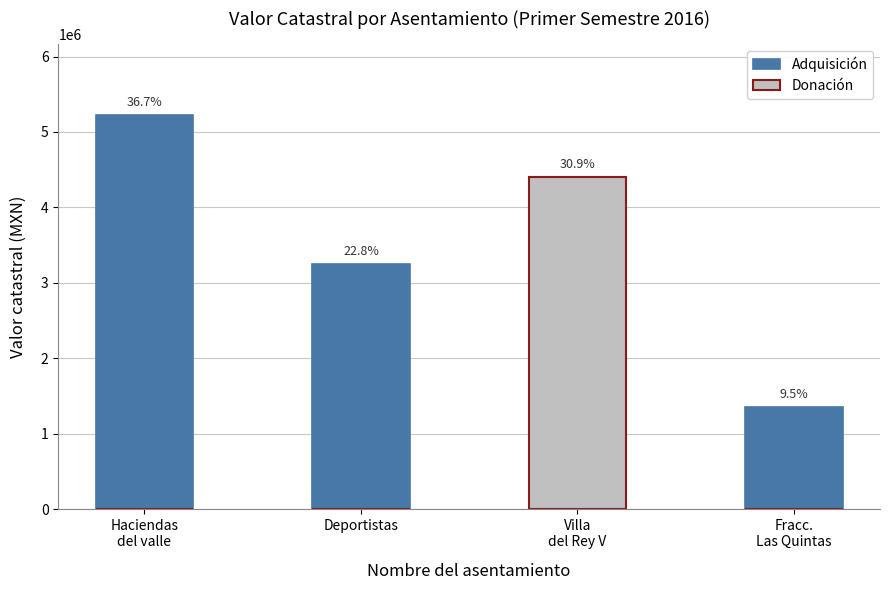

At how many categories does at least one series exceed 2147702?

3